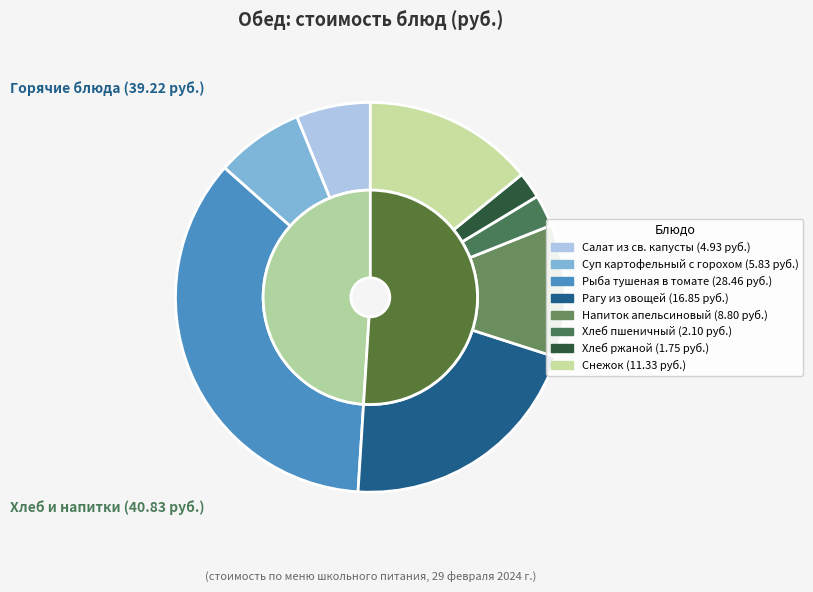

Between Рагу из овощей and Суп картофельный с бобовыми (горох), which is larger?

Рагу из овощей